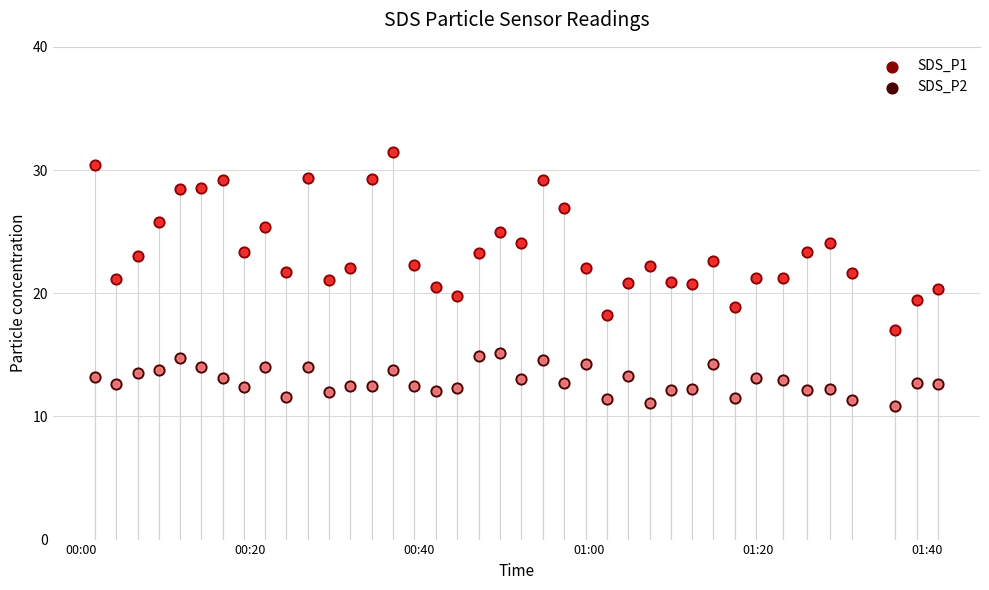

What are all the series names shown in the legend?

SDS_P1, SDS_P2